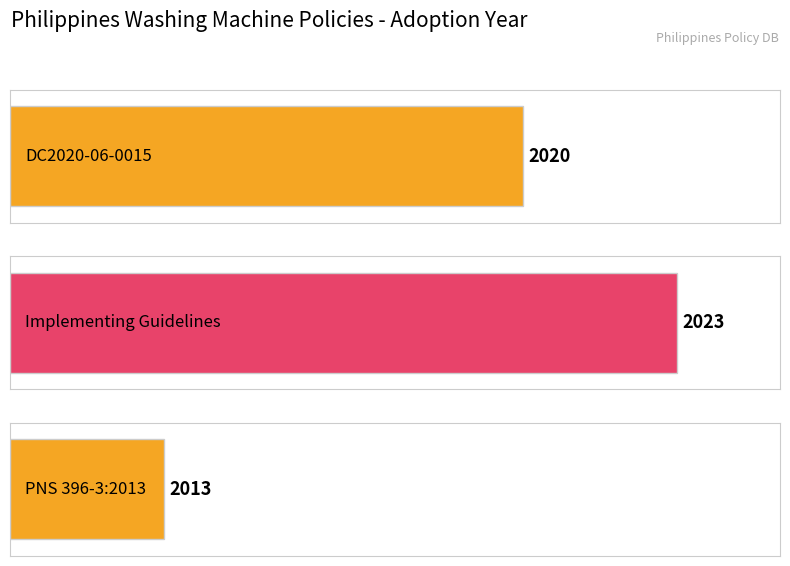

Between PNS 396-3:2013 and DC2020-06-0015, which is larger?

DC2020-06-0015